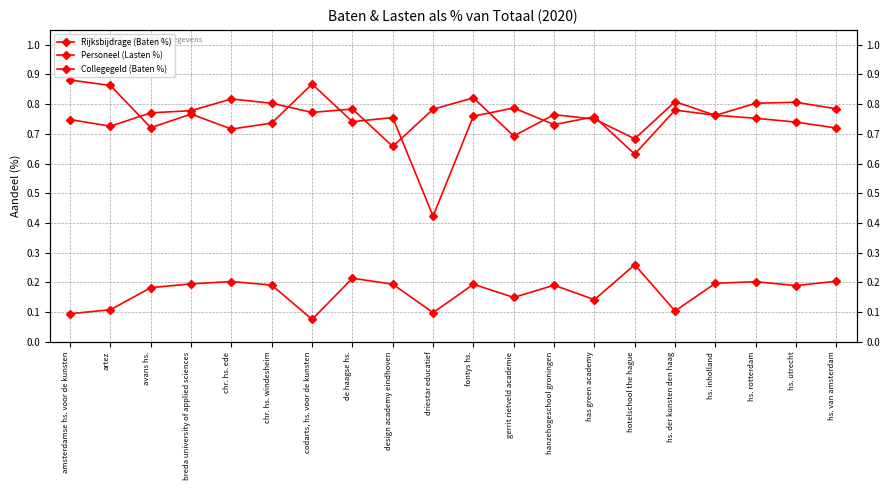

What is the value of the Rijksbijdrage (Baten %) point at the 6th from the left?

0.7